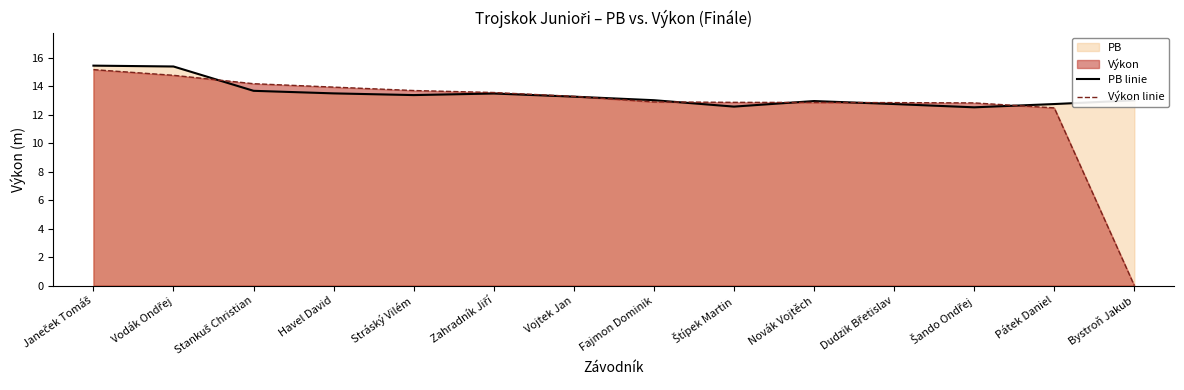

Rank the series by their average value, from highest to lowest.

PB linie, Výkon linie